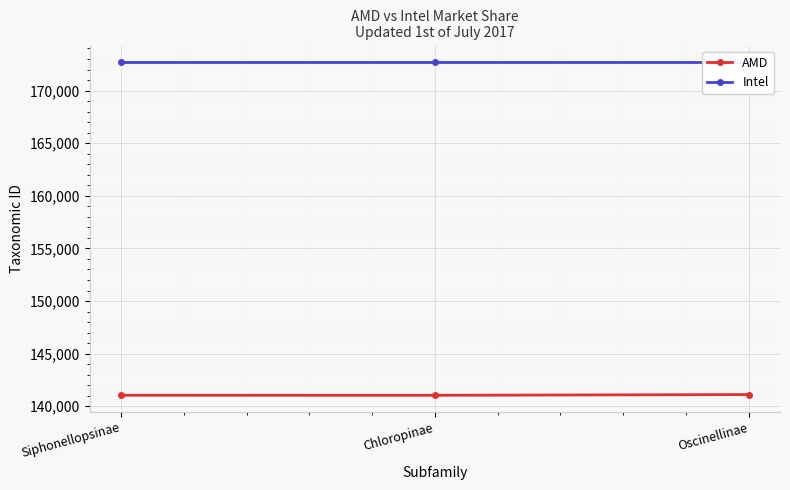

True or false: AMD has a value of 141044 at Siphonellopsinae.

True